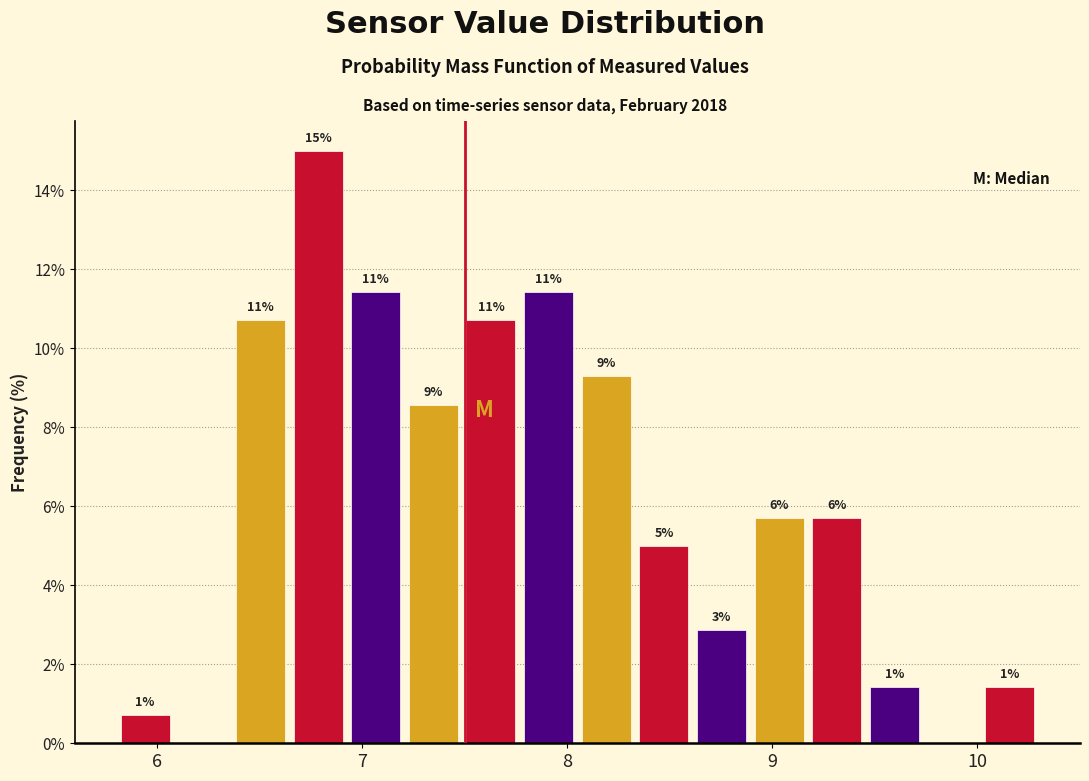

Read against the x-axis, roughly where is the centre of the tallest bar?

6.8